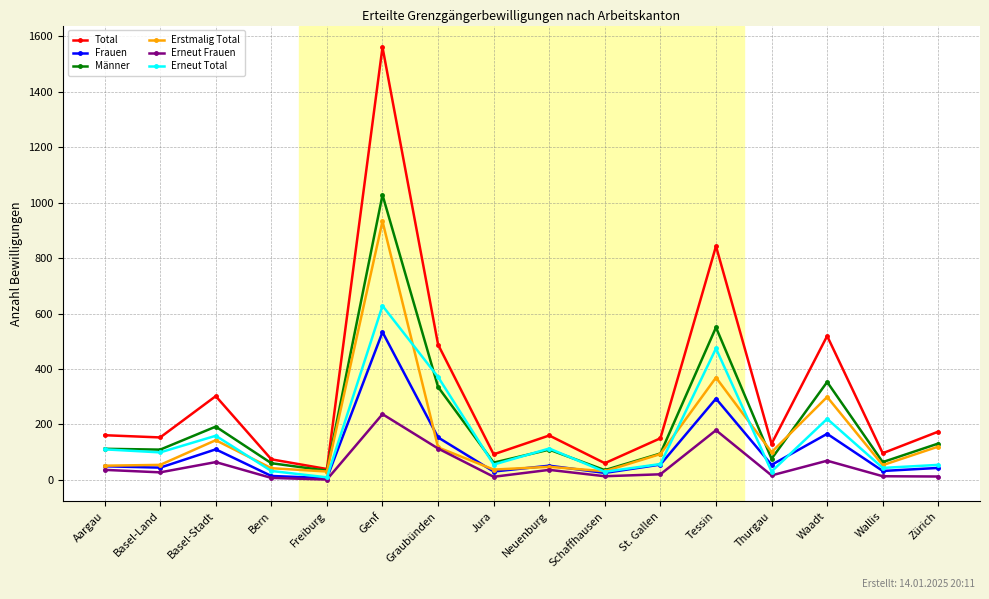

What is the label of the 13th point from the right?

Bern